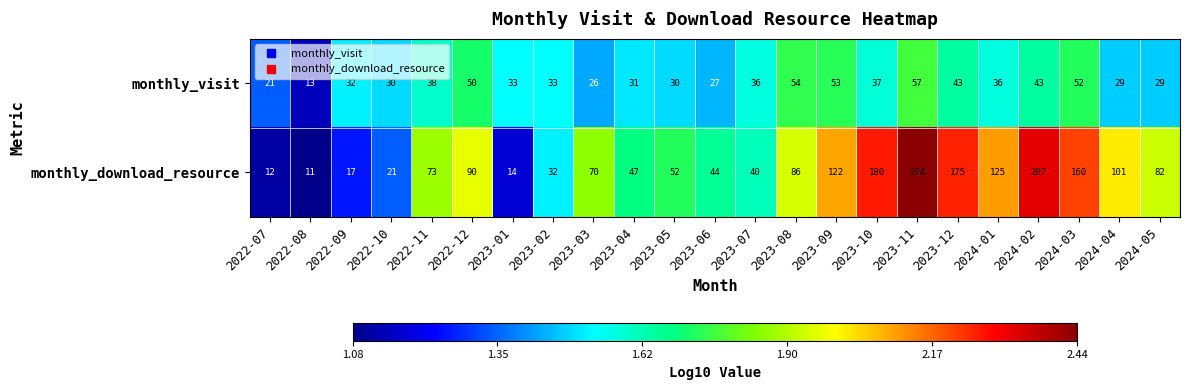

At how many categories does at least one series exceed 63?

13